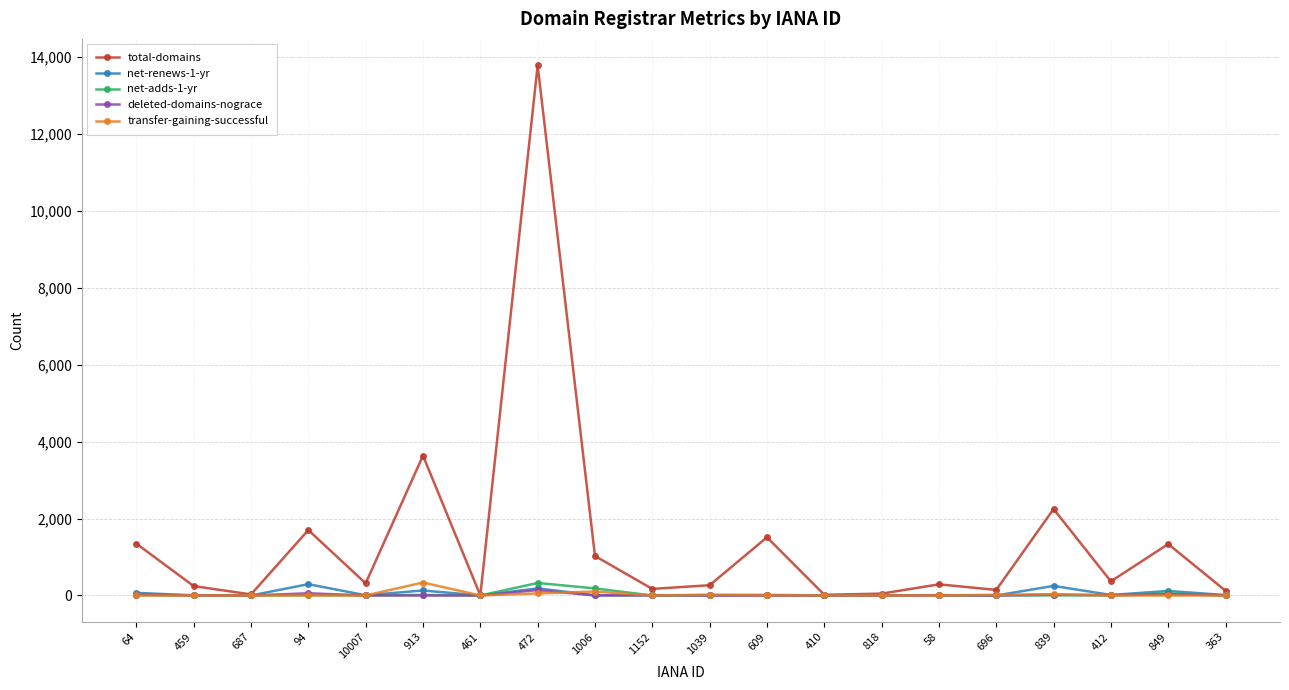

What is the difference between the maximum and second lowest values in the net-adds-1-yr series?

325